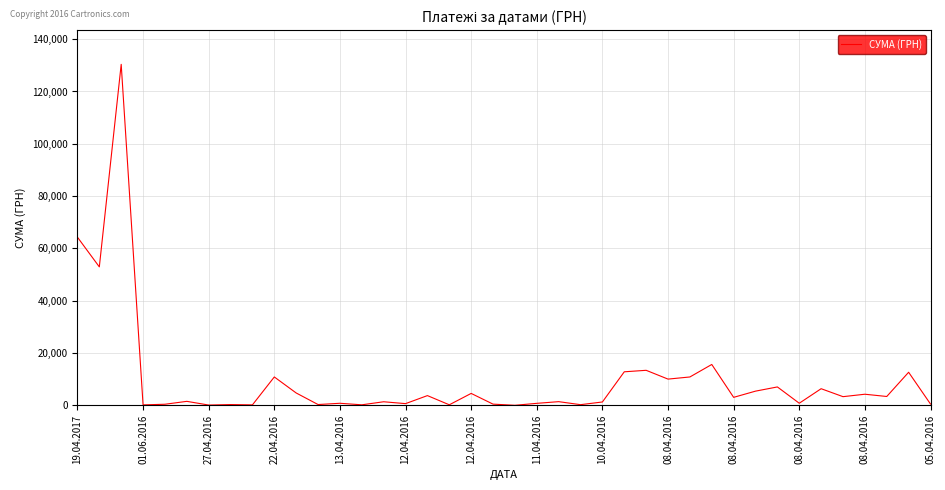

What is the difference between the maximum and minimum values?

130357.3